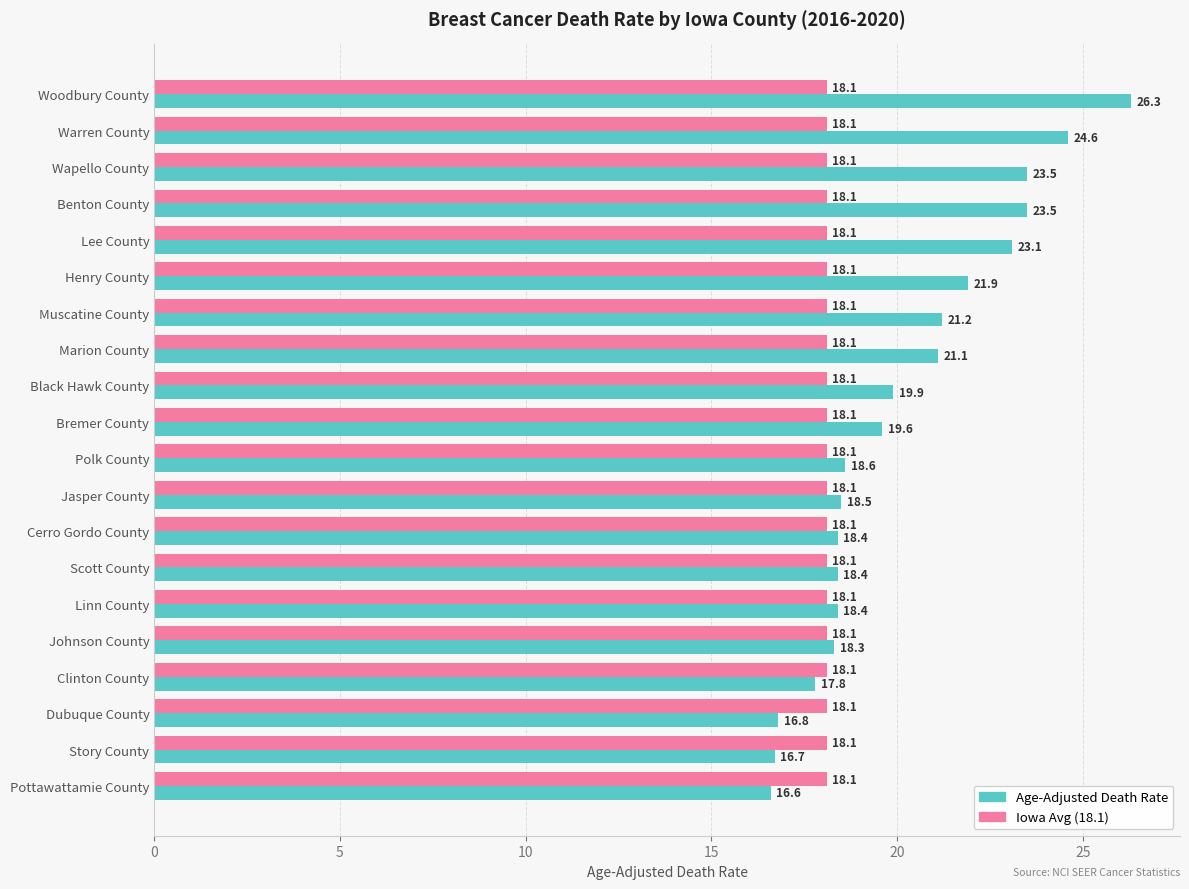

List the series in order of their overall mean, lowest first.

Iowa Avg (18.1), Age-Adjusted Death Rate